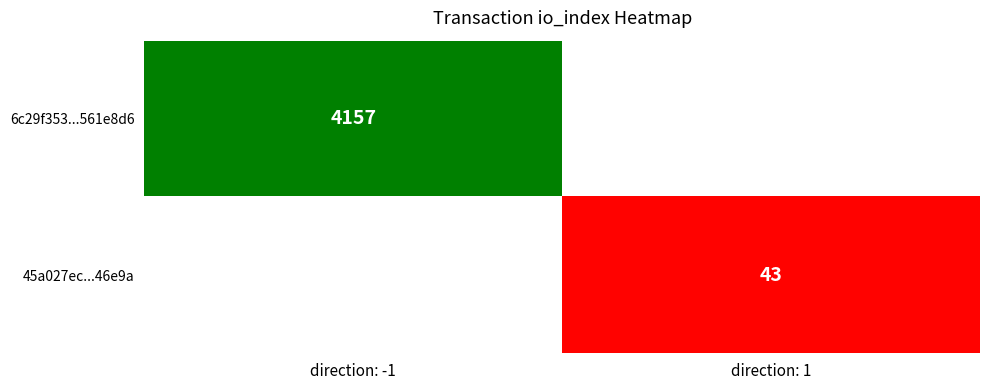

The value of 45a027ec...46e9a at direction: 1 is 43. True or false?

True